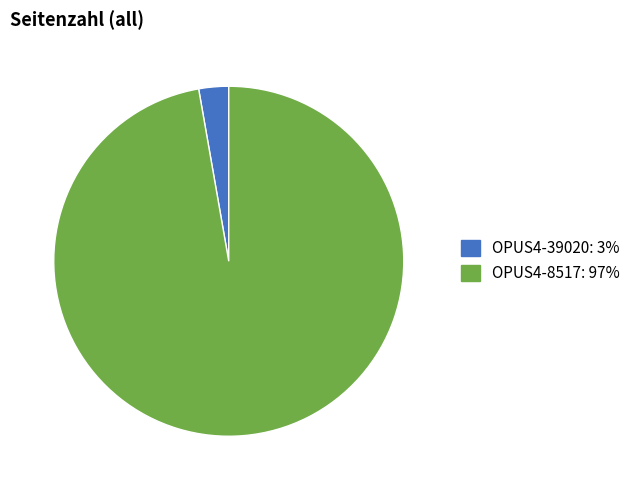

Combined, do OPUS4-8517 and OPUS4-39020 account for over 50%?

Yes